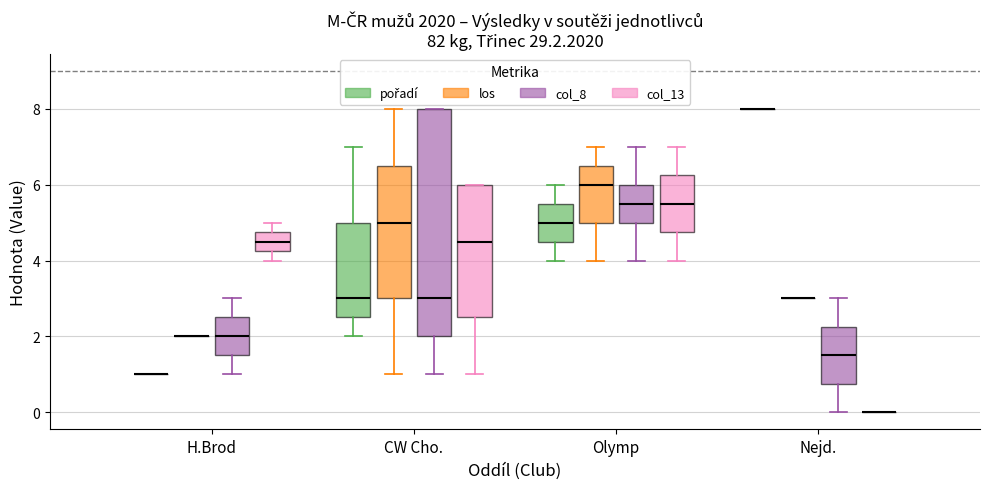

Where is the upper edge of the box for H.Brod (col_8) on the y-axis? The values are not printed on the chart, so give them approximately, as read against the axis.

2.6